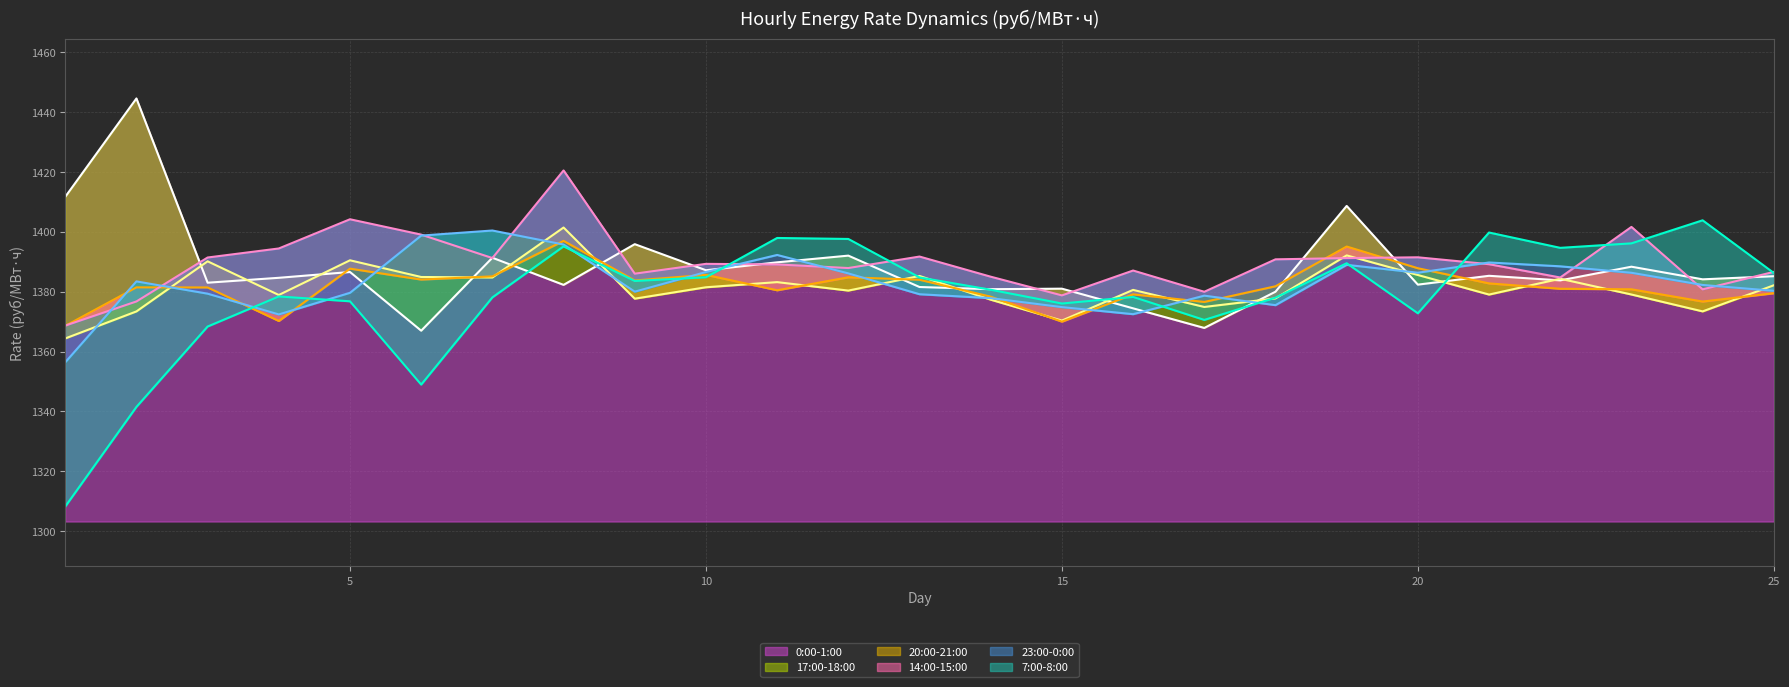

Between 16 and 7, which is larger?

7